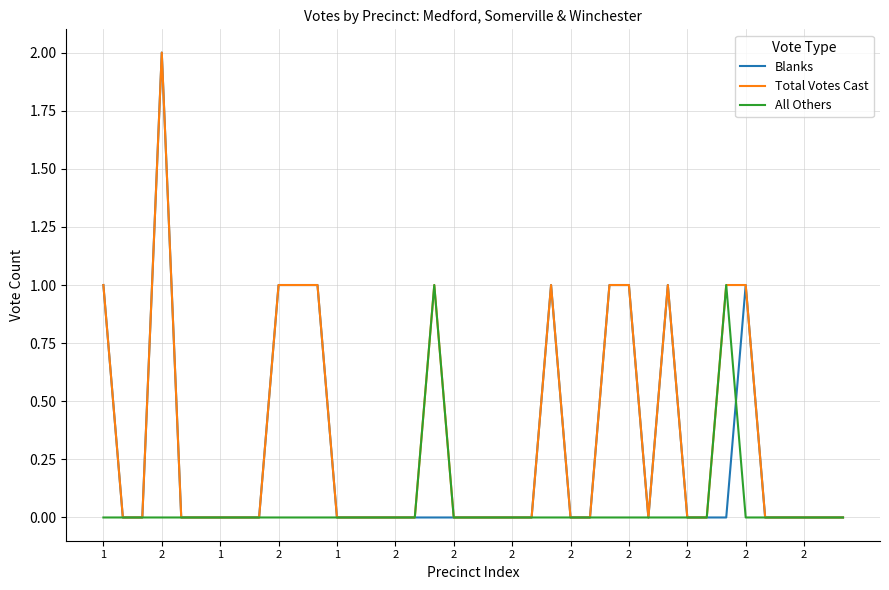

What are all the series names shown in the legend?

Blanks, Total Votes Cast, All Others